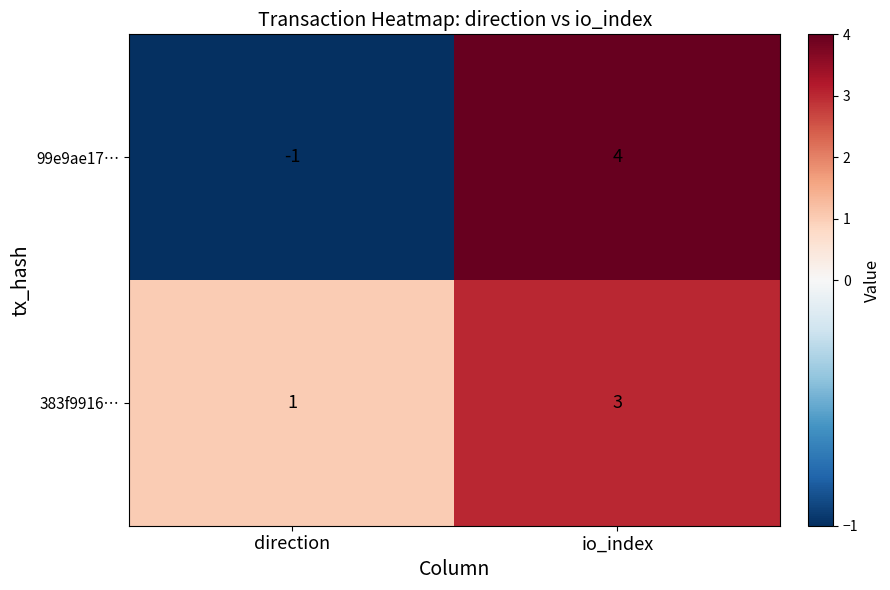

At which category is the sum across all series the highest?

io_index